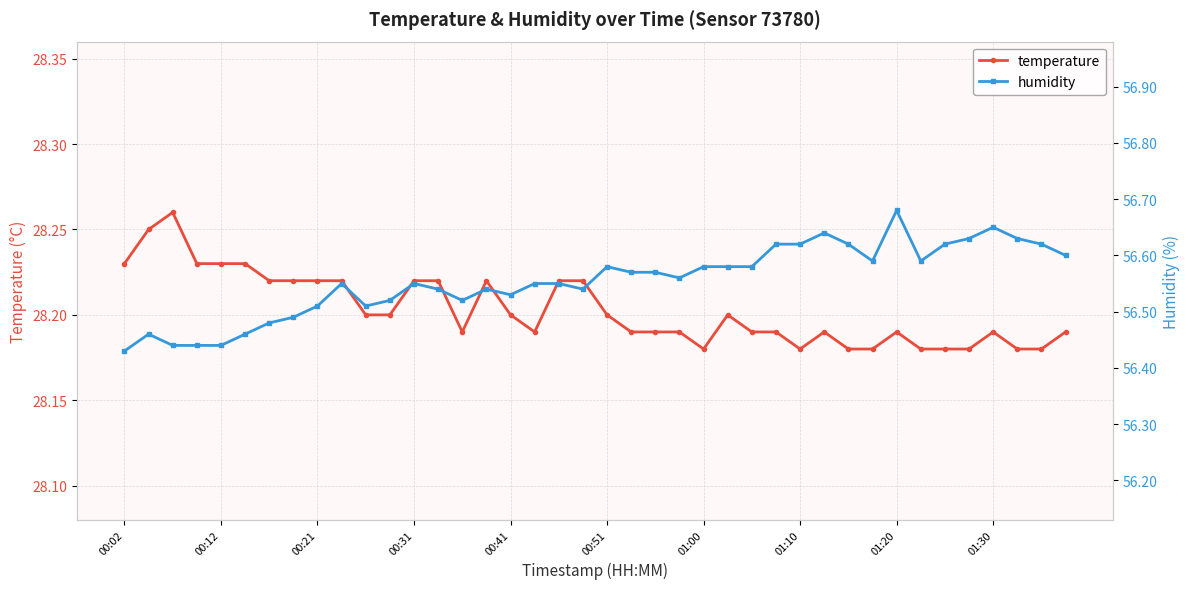

Count the temperature values in the range 28 to 29.

40